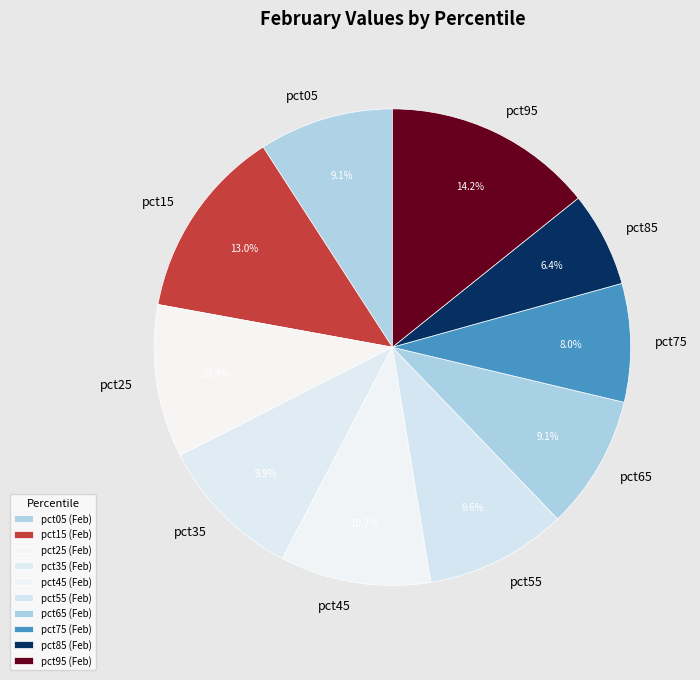

Which slice is the smallest?

pct85